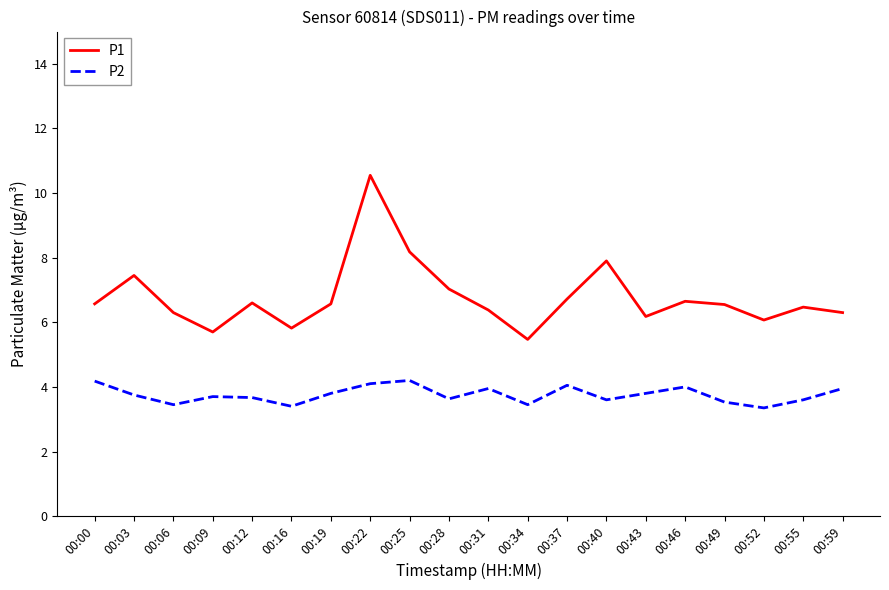

True or false: P2 has a value of 1.9 at 00:22.

False